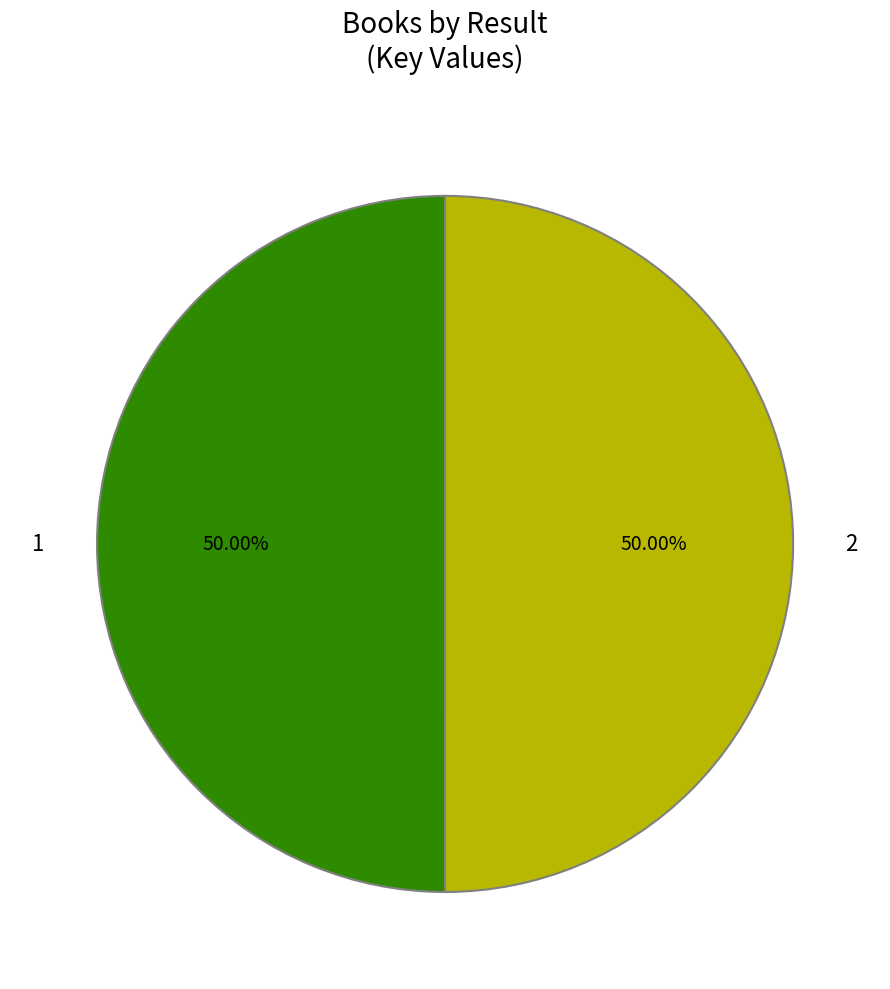

Approximately how many times larger is the value at 1 compared to 2?

1.0